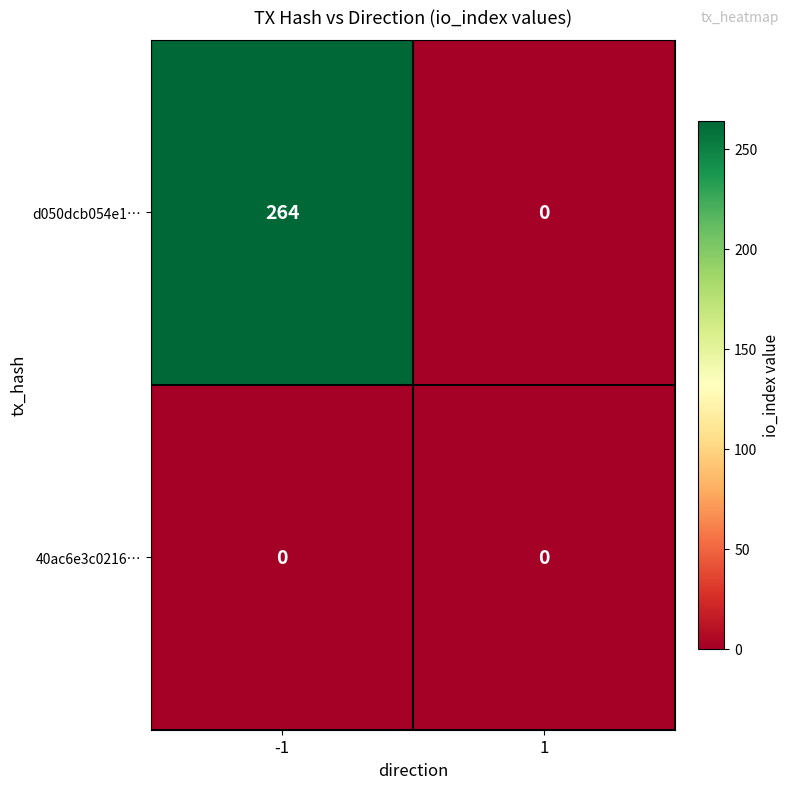

Is it true that d050dcb054e1… equals 264 at -1?

True